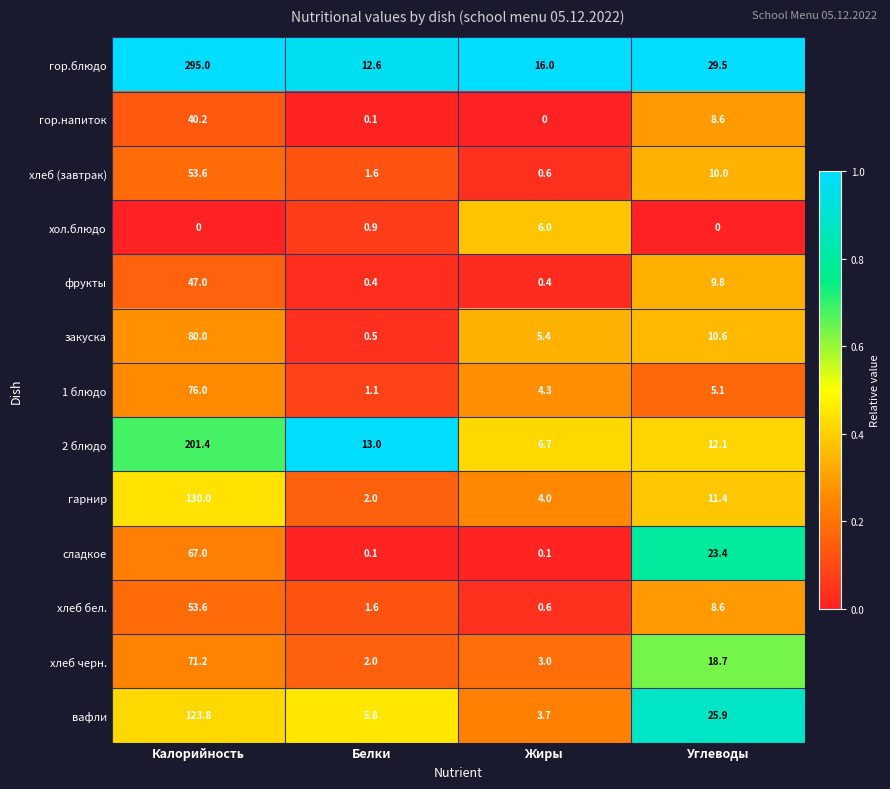

Which series changed the most between Калорийность and Жиры?

гор.блюдо